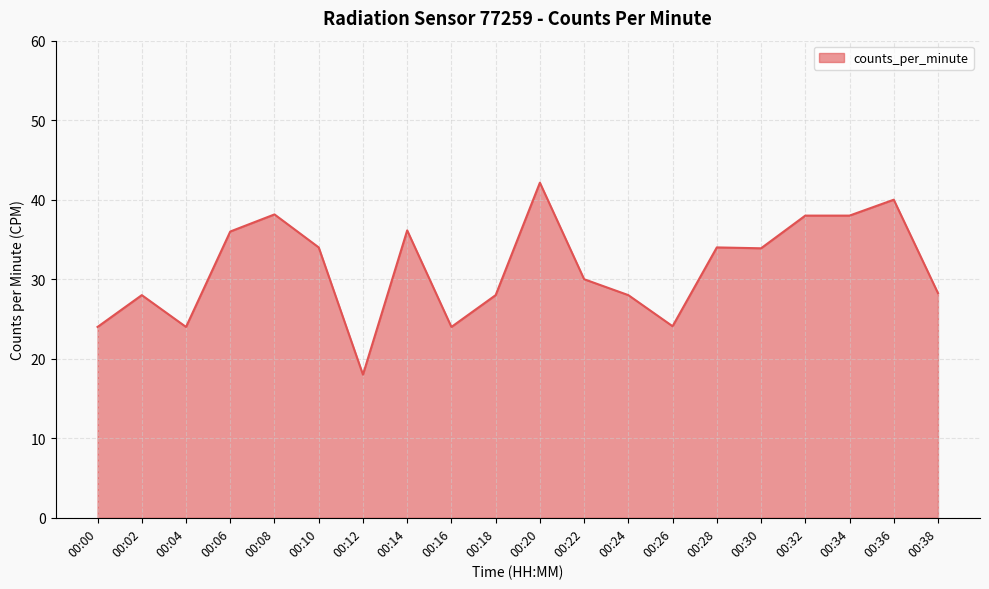

What is the difference between the values at 00:32 and 00:20?

4.1